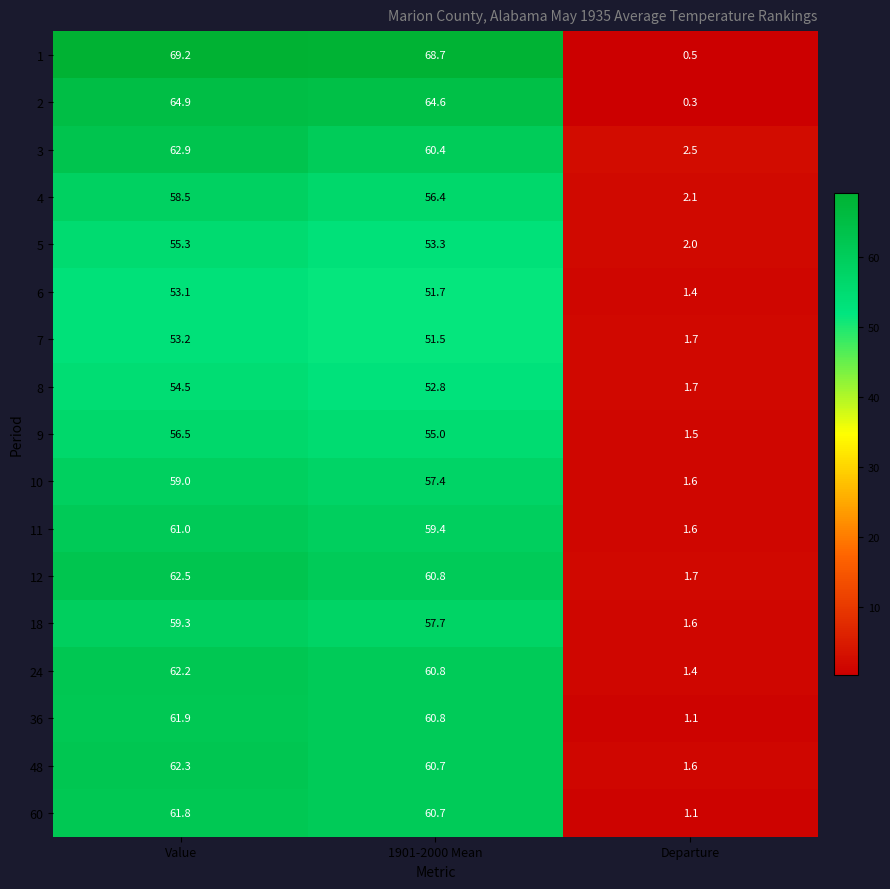

What is the sum of the 36 values at Value and 1901-2000 Mean?

122.7